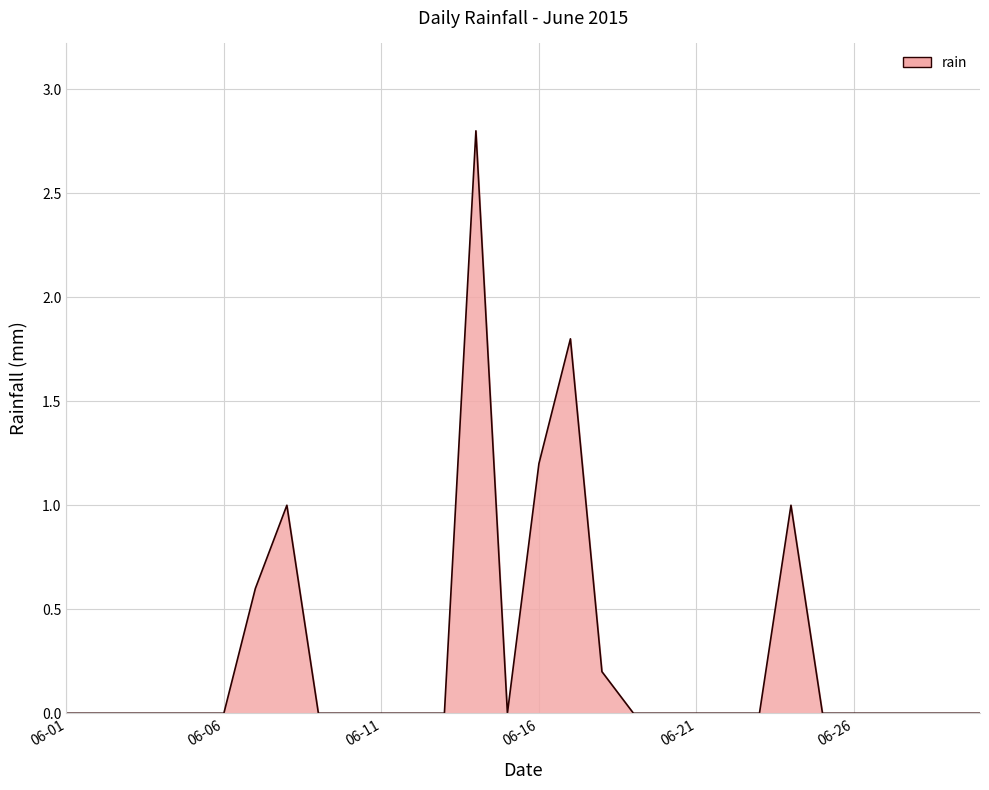

True or false: there are more than 1 points higher than both neighbors.

True